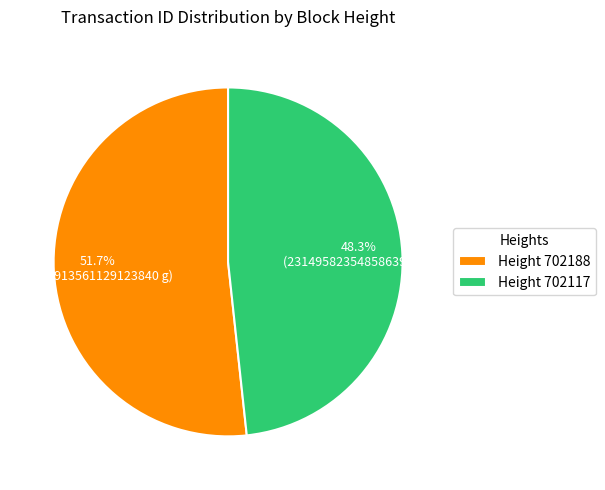

Which category has the smallest portion of the pie?

Height 702117